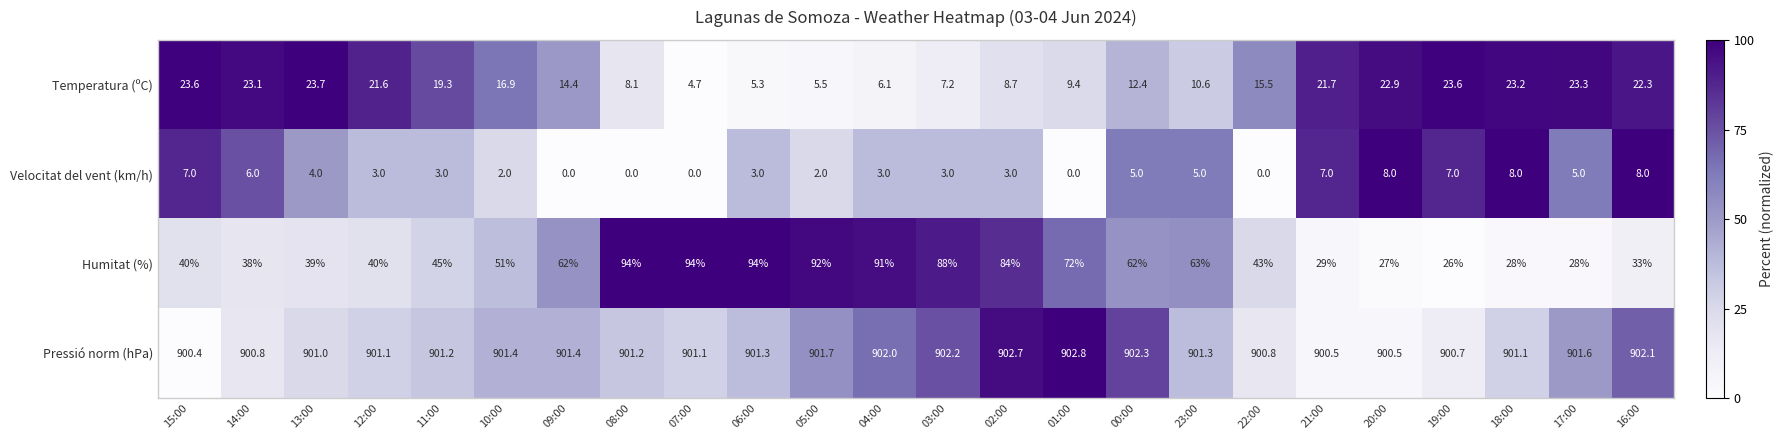

Is it true that Humitat (%) equals 148.3 at 02:00?

False